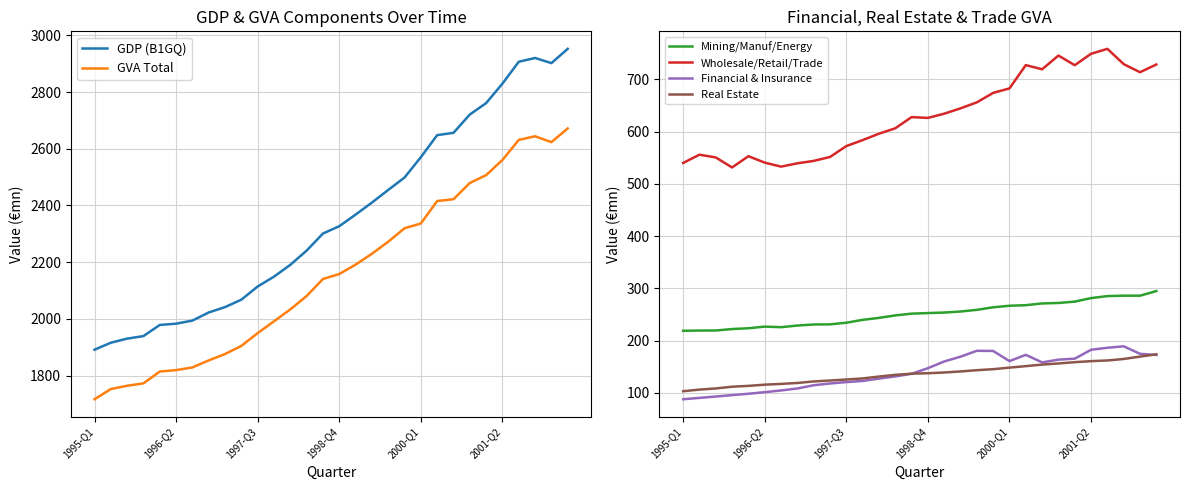

The Wholesale/Retail/Trade series shows 745.4 at 23. True or false?

True